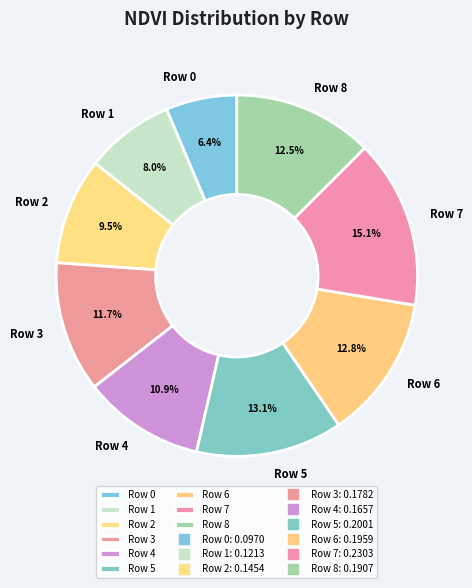

True or false: Row 4 accounts for 24% of the total.

False